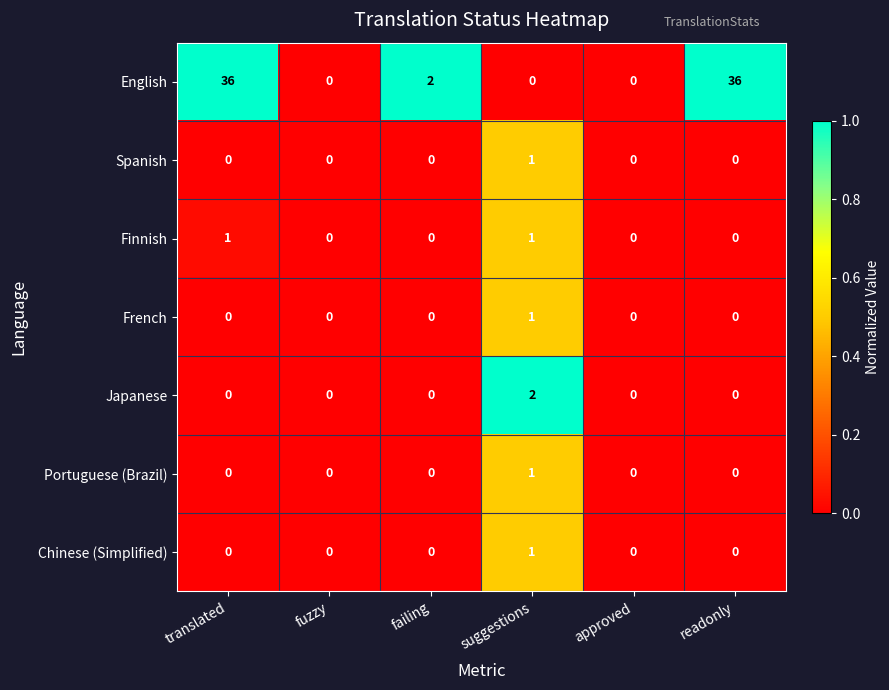

Is it true that Finnish equals 0 at fuzzy?

True